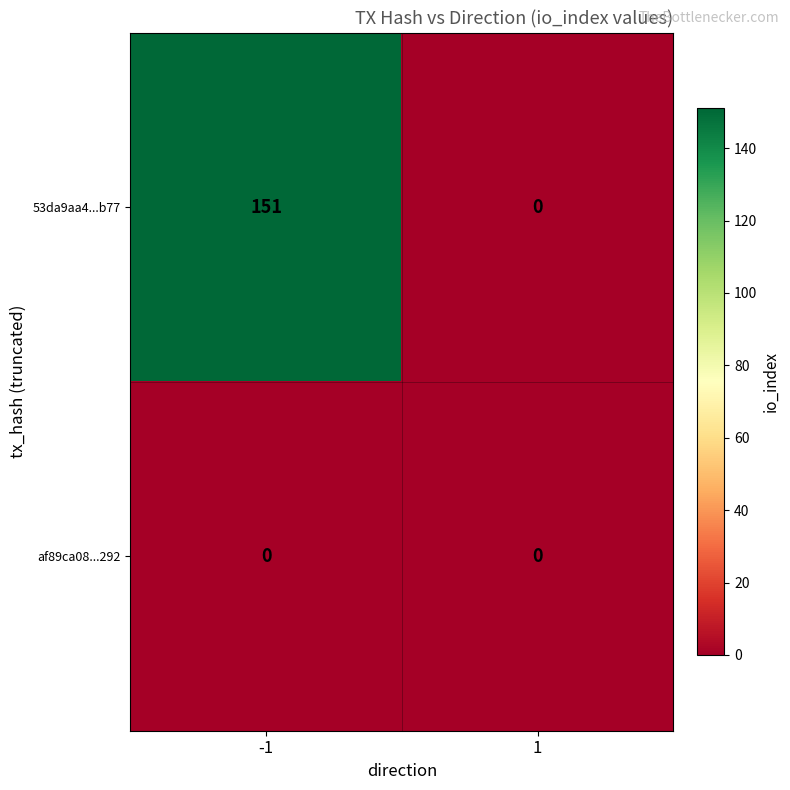

Count the number of categories in the chart.

2